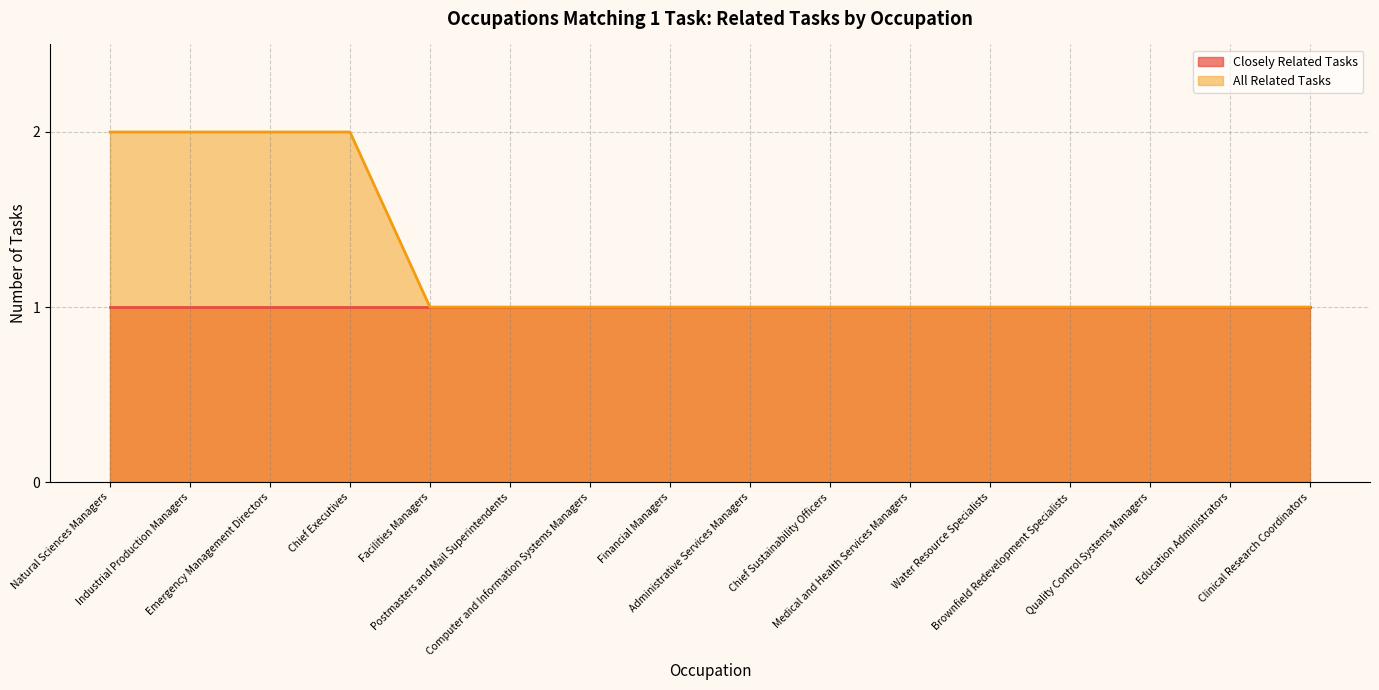

Count the number of values greater than 1.

4